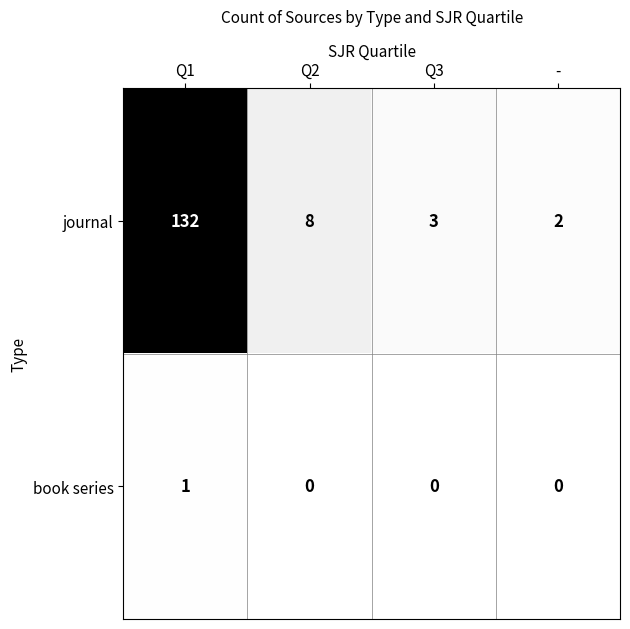

What is the greatest value displayed?

132